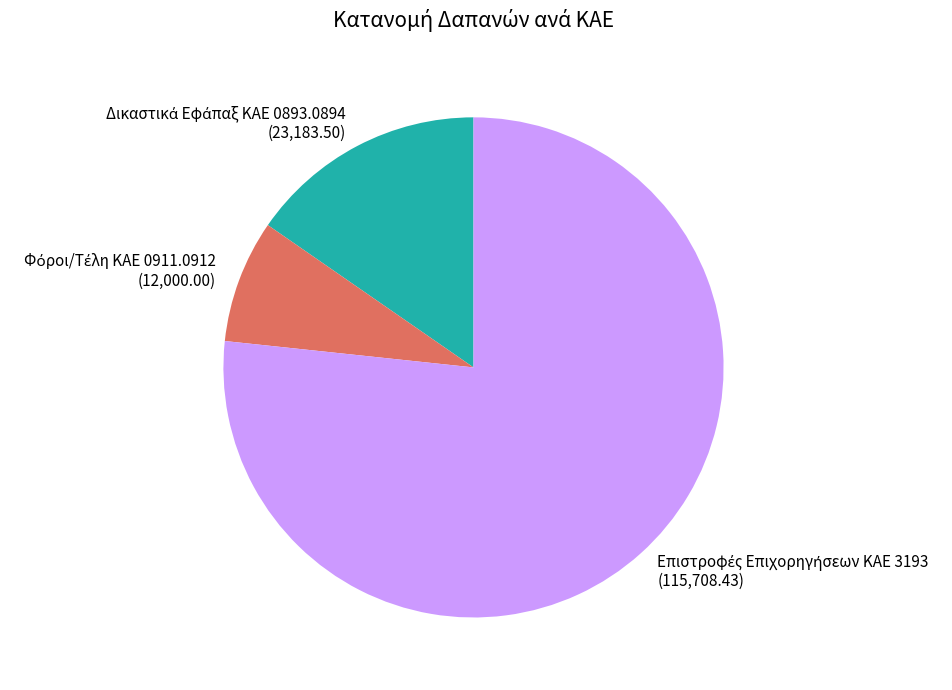

Is there any slice that represents more than half of the pie?

Yes